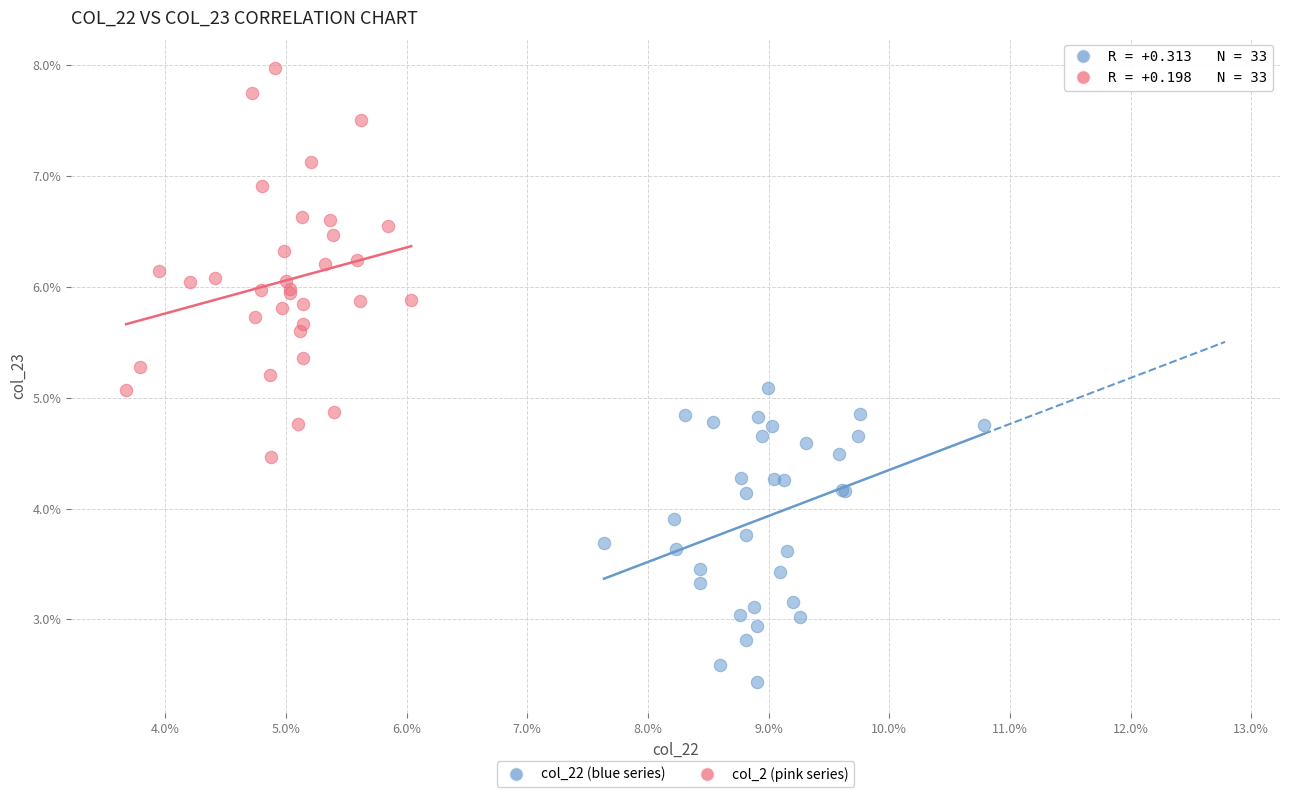

What are all the series names shown in the legend?

col_22 (blue series), col_2 (pink series)